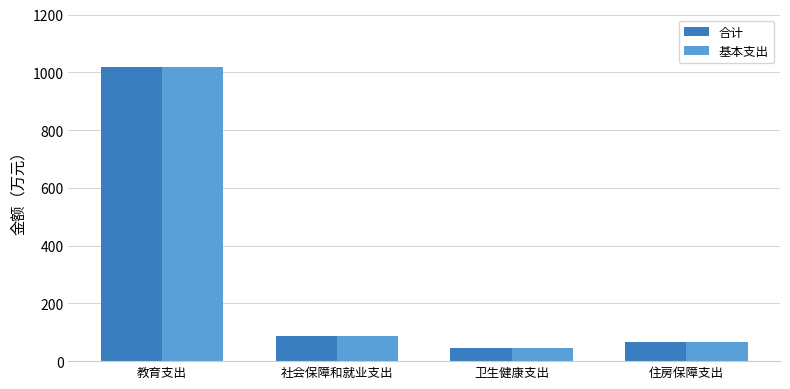

What is the difference between the maximum and minimum values in the 合计 series?

969.8